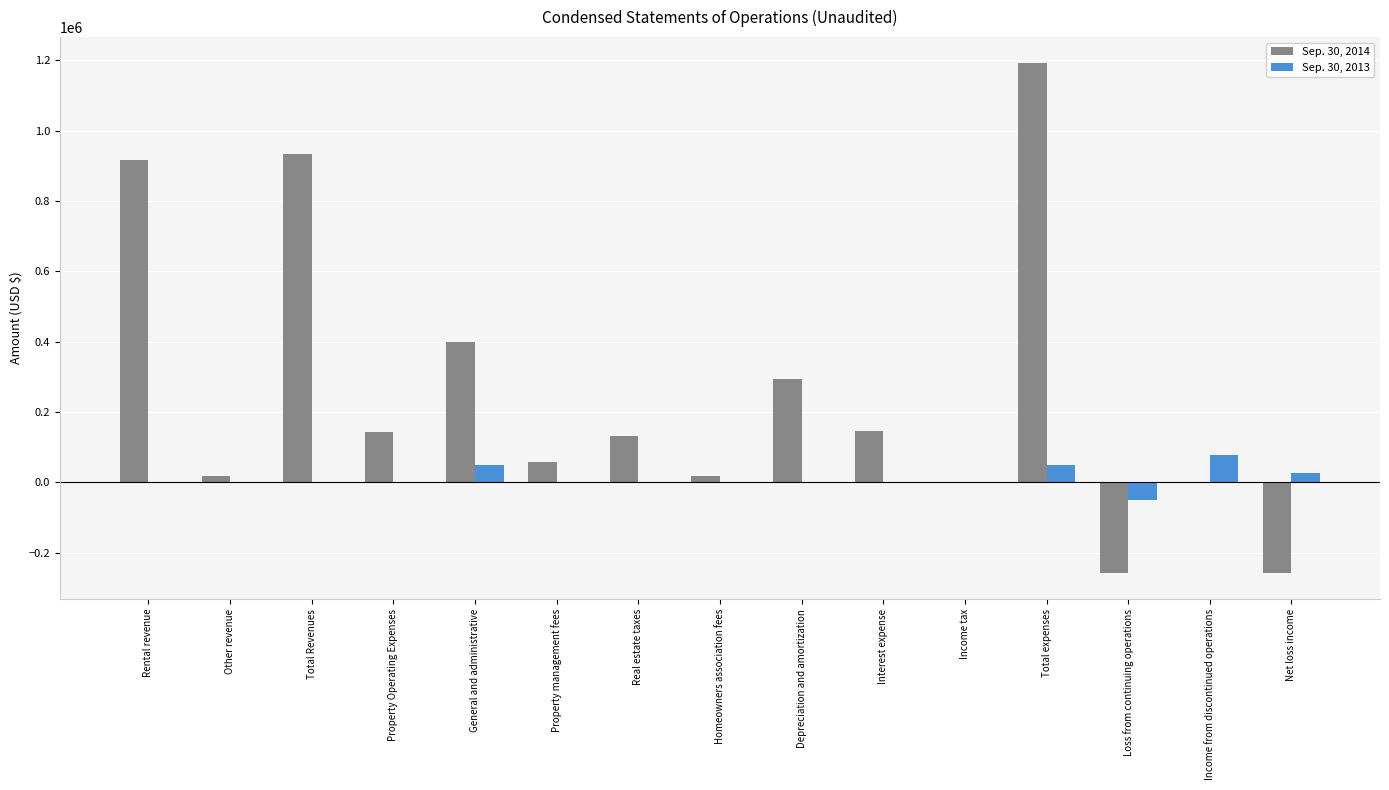

Which category has the highest value in the Sep. 30, 2014 series?

Total expenses